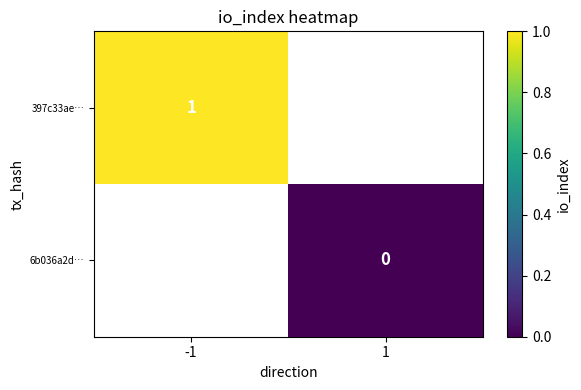

How many distinct data groups are displayed?

2